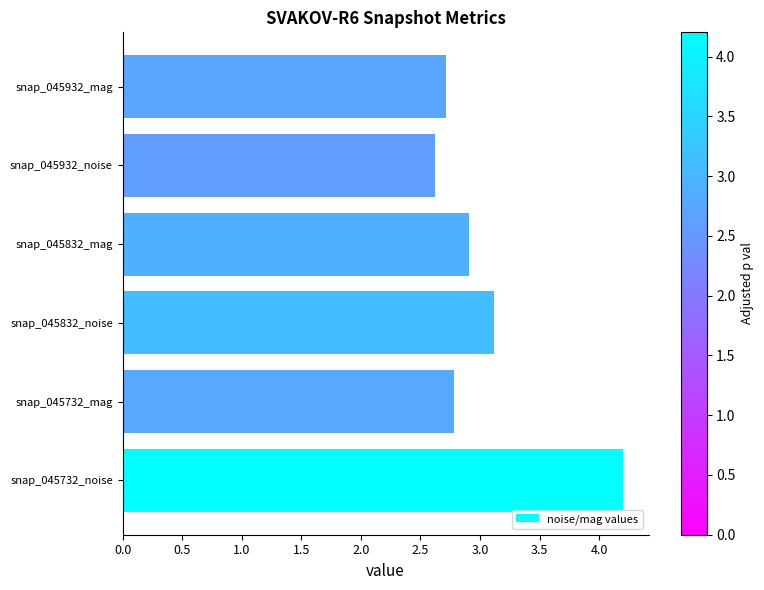

Reading bottom to top, transcribe all the data shown in this chart.

snap_045732_noise=4.2	snap_045732_mag=2.8	snap_045832_noise=3.1	snap_045832_mag=2.9	snap_045932_noise=2.6	snap_045932_mag=2.7